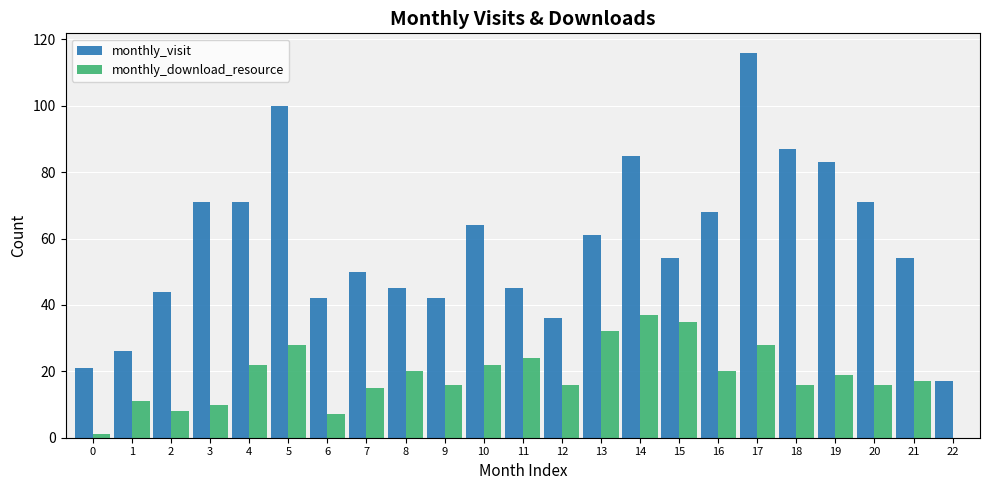

Which category has the highest value across all series?

17